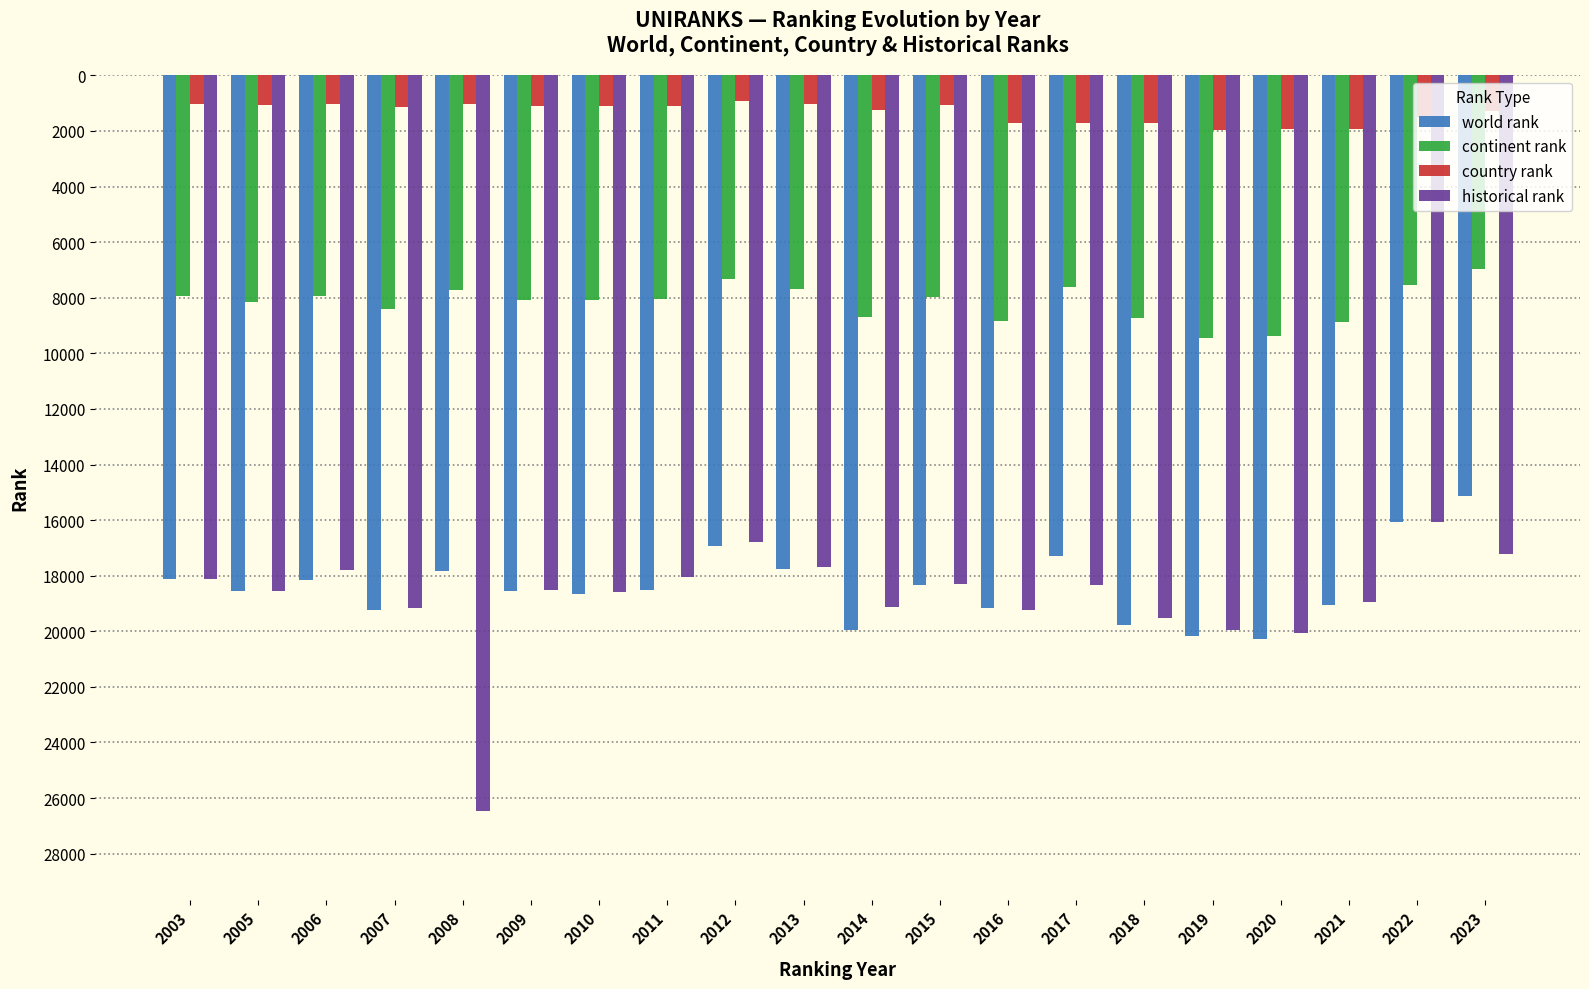

How many values in the world rank series are below 18545?

10